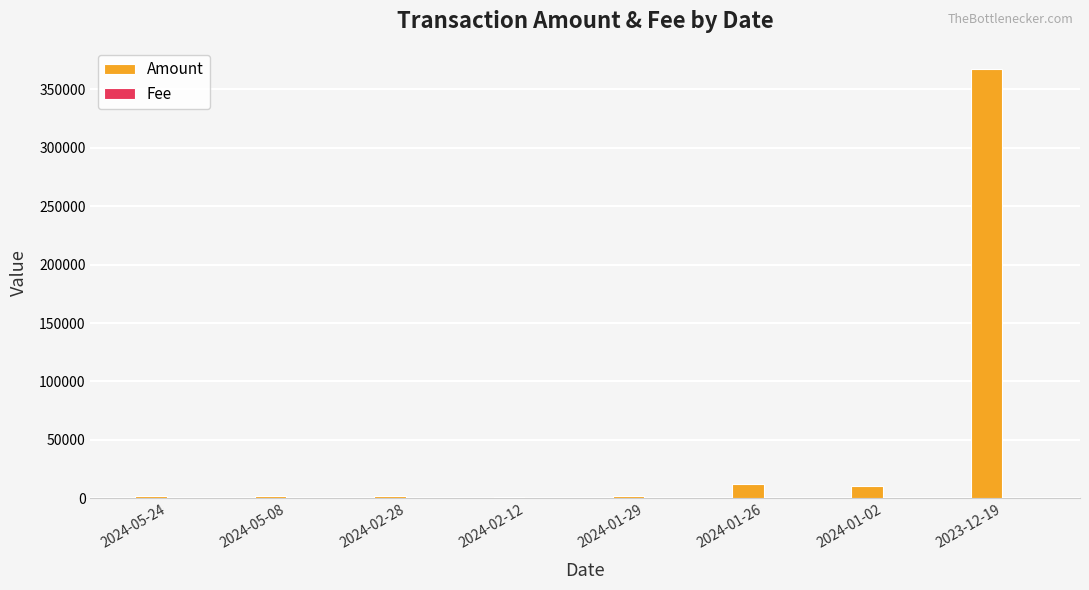

Between 2024-05-24 and 2023-12-19, which series saw the biggest shift?

Amount